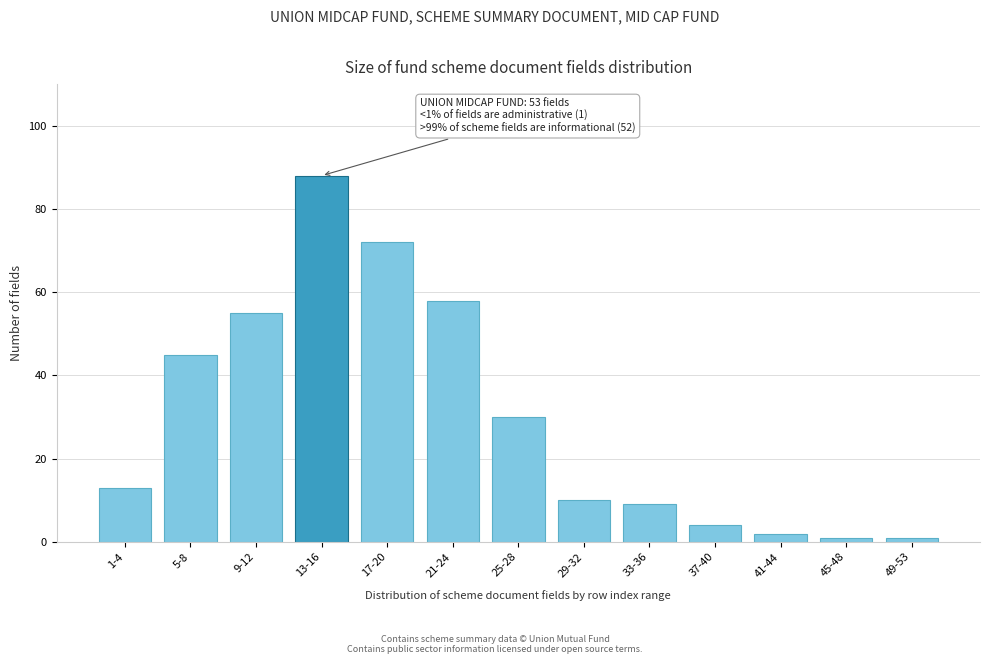

Reading left to right, what are all the values shown in this chart?

1-4=13	5-8=45	9-12=55	13-16=88	17-20=72	21-24=58	25-28=30	29-32=10	33-36=9	37-40=4	41-44=2	45-48=1	49-53=1